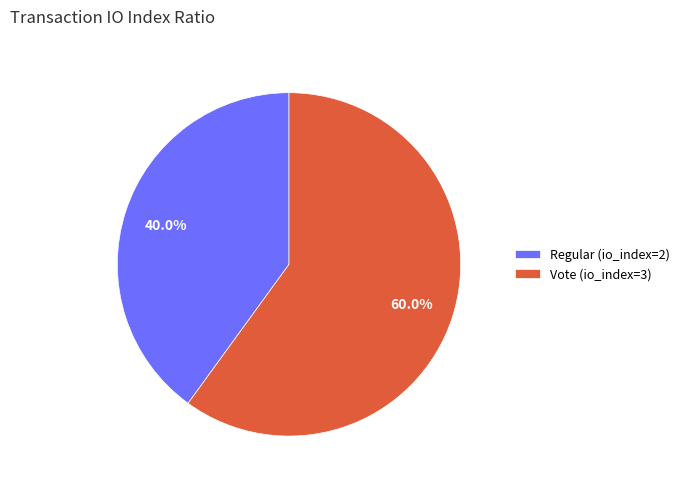

To the nearest percent, what percentage of the pie is Regular (io_index=2)?

40%